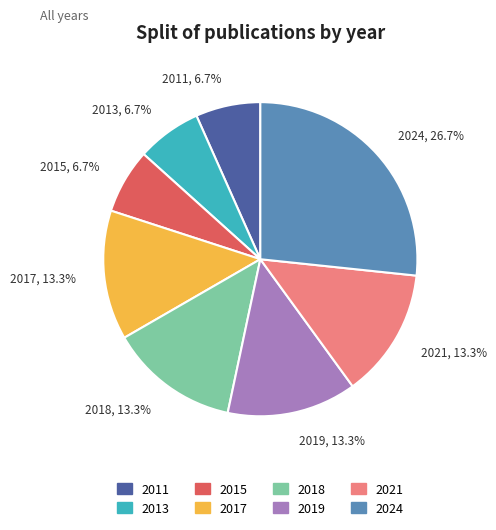

To the nearest percent, what percentage of the pie is 2017?

13%